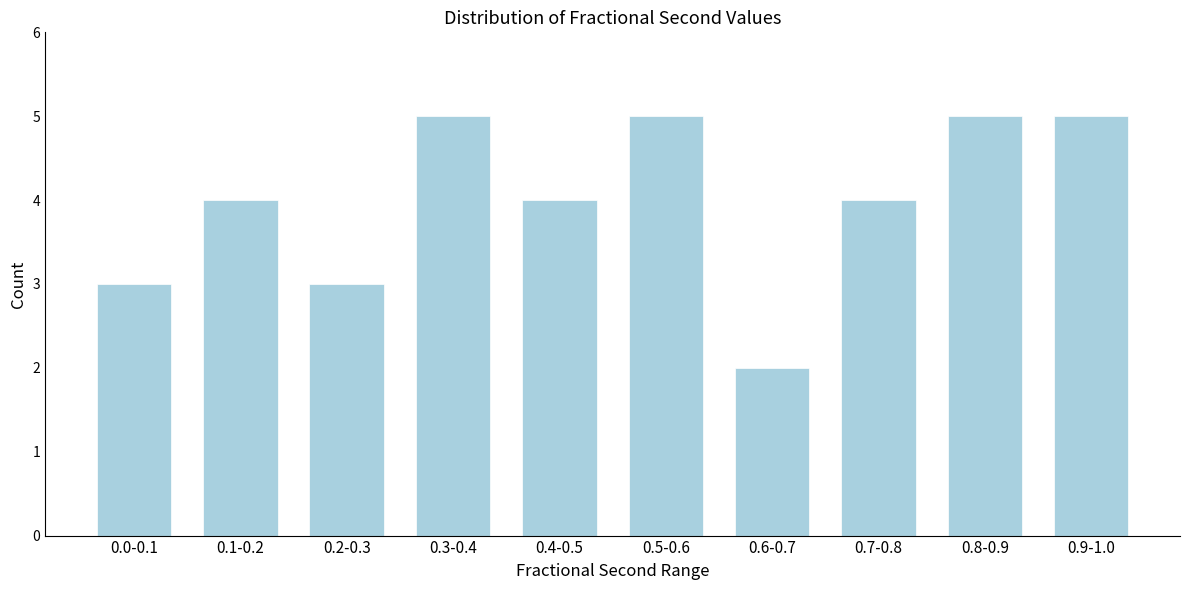

Reading left to right, list all the values displayed in this chart.

3	4	3	5	4	5	2	4	5	5